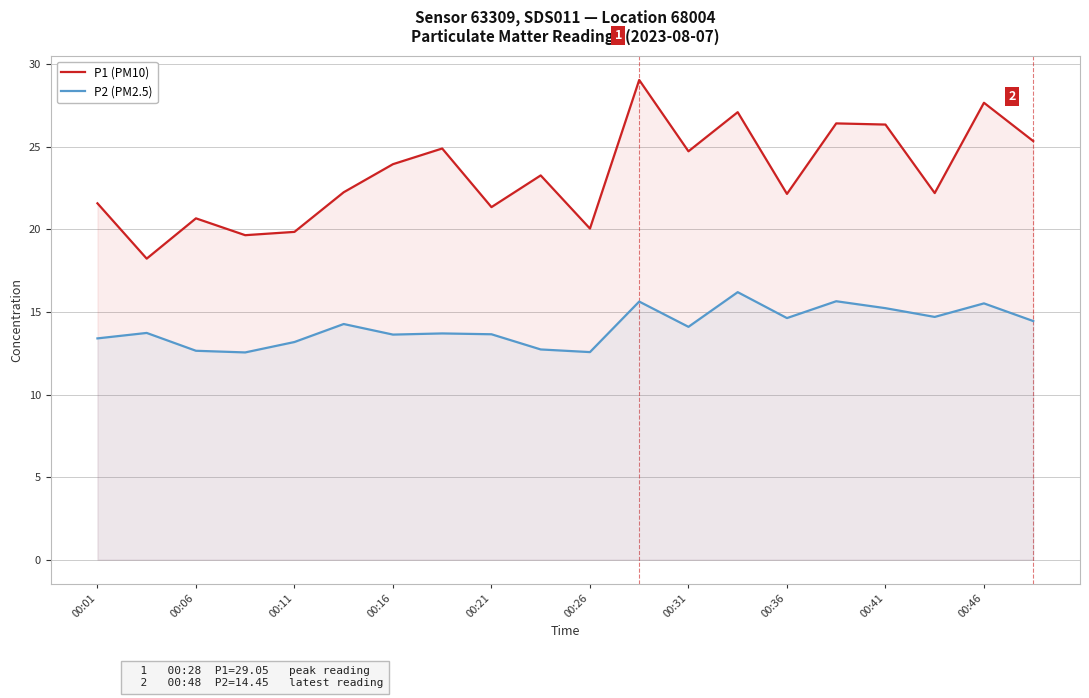

What is the spread (max minus min) of values at 00:06?

8.0